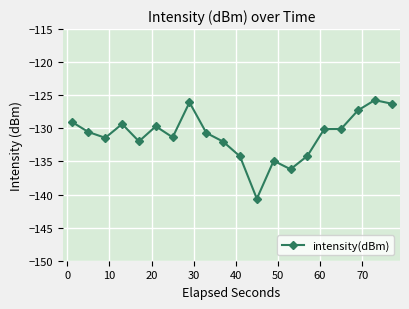

How many data points does each series have?

20